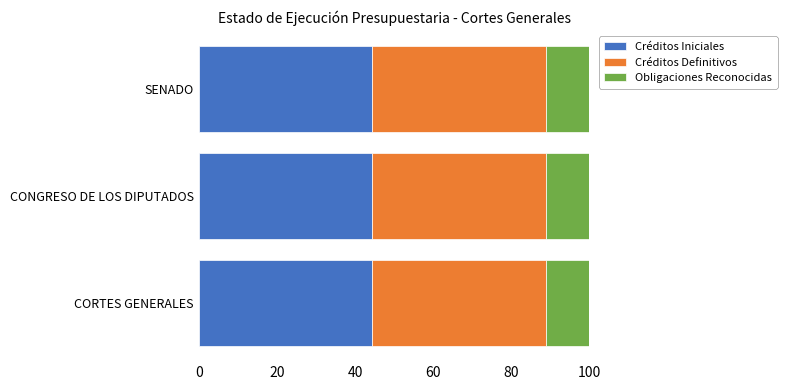

What is the total value across all series at SENADO?

100.0